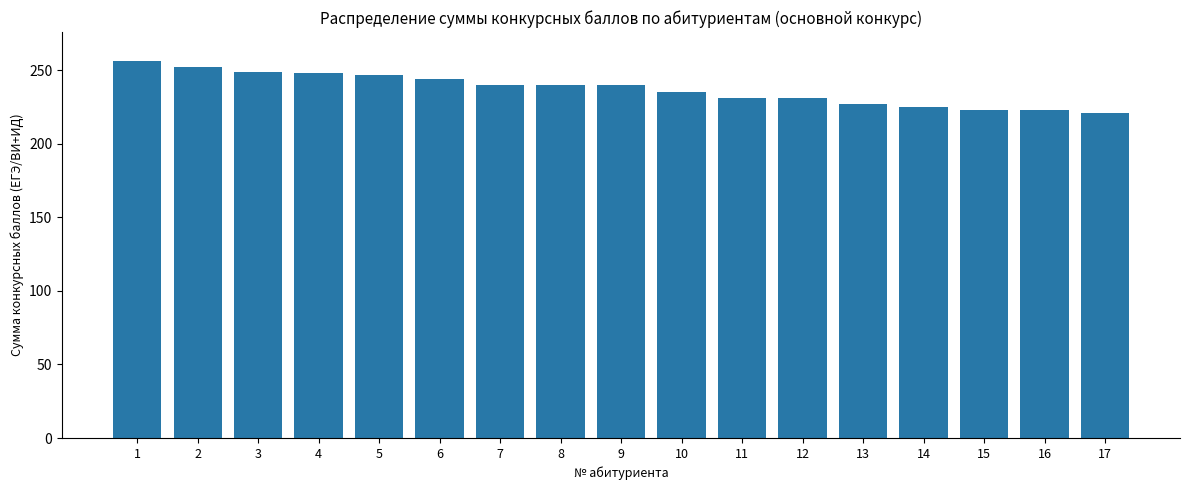

What is the value of the 8th bar from the left?

240